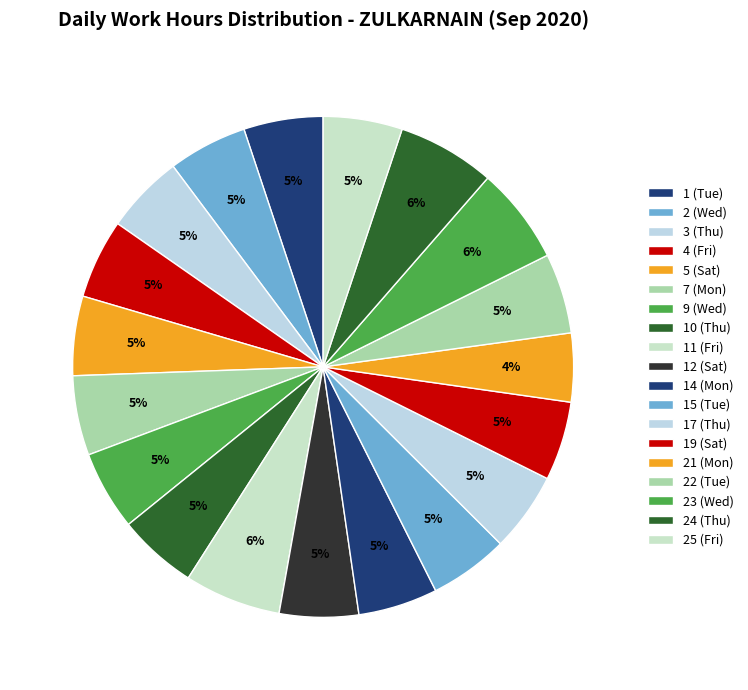

Does 12 (Sat) represent more than half of the total?

No